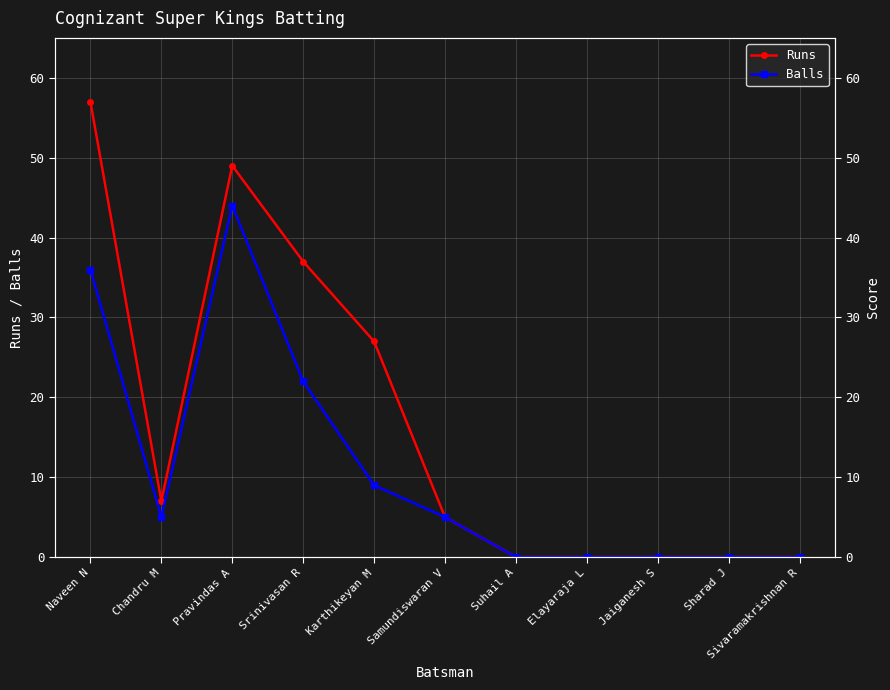

How many positive values does the Balls series have?

6